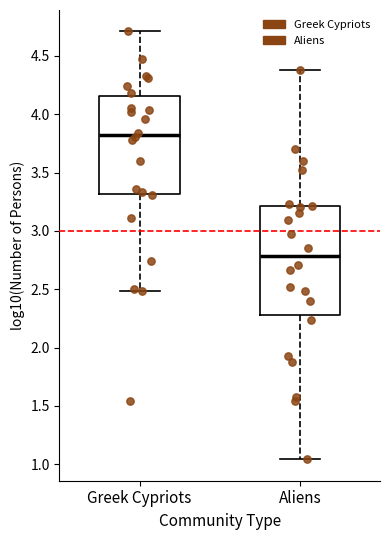

Reading left to right, transcribe this box plot: for each box, give where its median line is, the range the box spans, and where its two whiskers end, as read against the y-axis. The values are not printed on the chart, so give them approximately, as read against the axis.

Greek Cypriots: median 3.80, box 3.30 to 4.15, whiskers 2.50 to 4.70
Aliens: median 2.80, box 2.30 to 3.20, whiskers 1.05 to 4.40